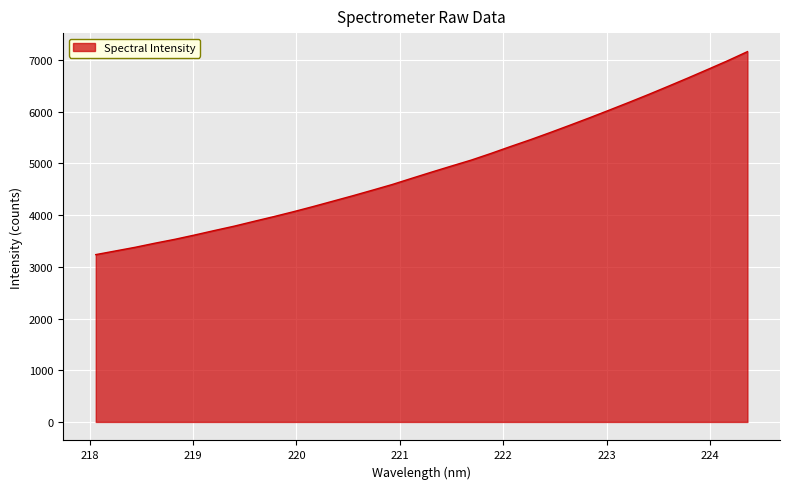

Count the number of data series in this chart.

1